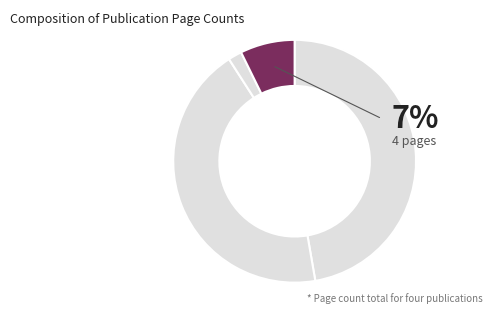

To the nearest percent, what is the combined percentage of OPUS4-9582 and OPUS4-6684?

48%